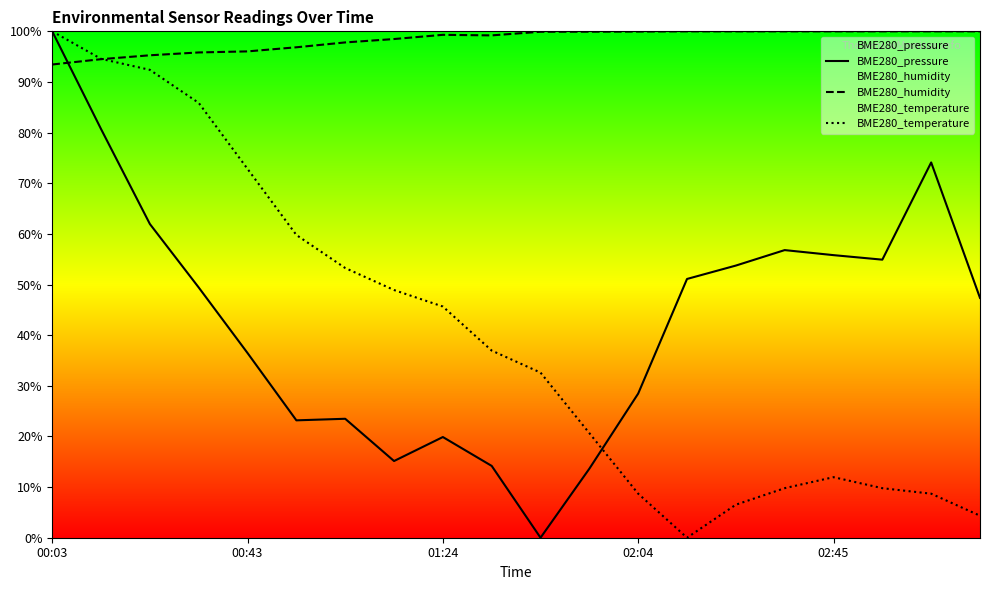

List the series in order of their peak value, highest first.

BME280_pressure, BME280_humidity, BME280_temperature